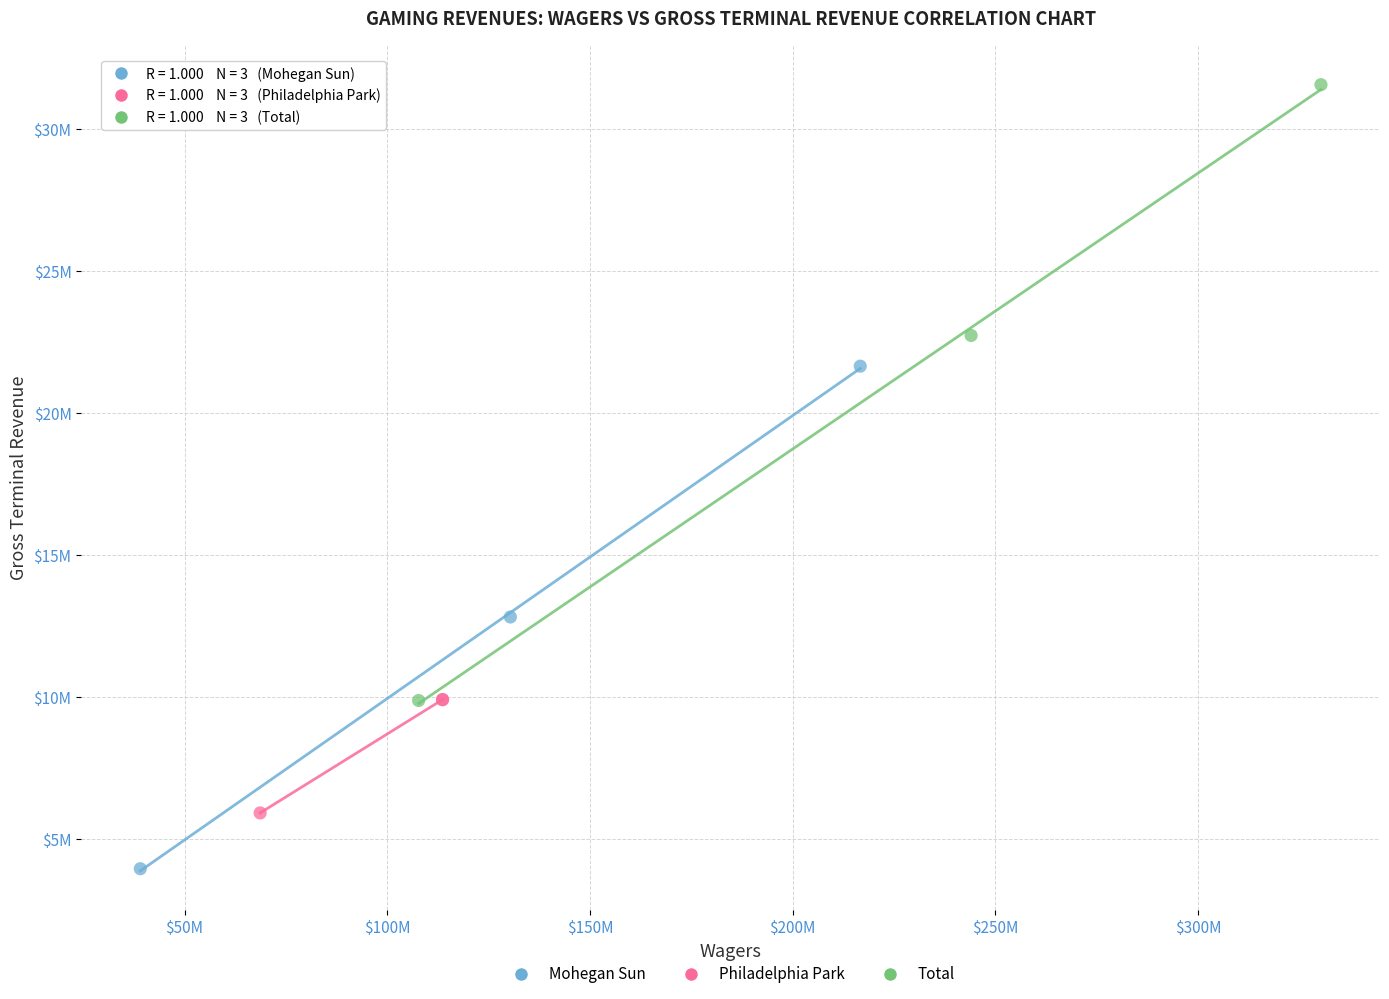

What are all the series names shown in the legend?

Mohegan Sun, Philadelphia Park, Total